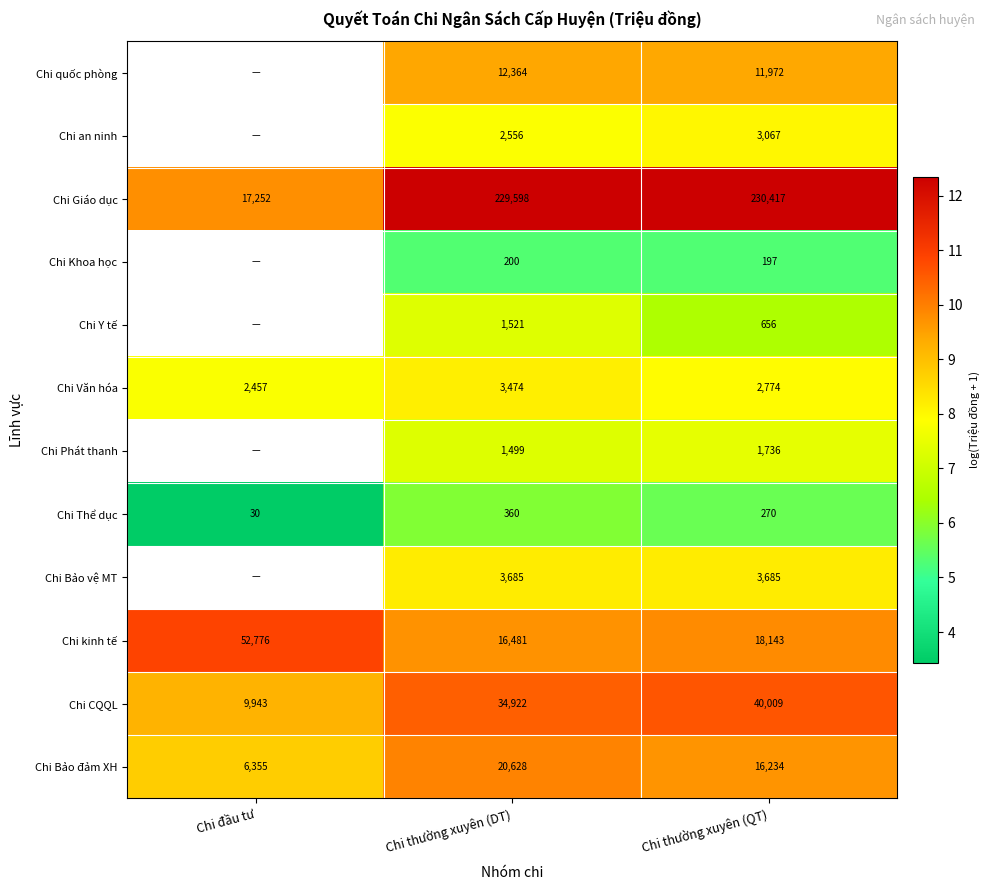

List the labels in order of Chi CQQL value, largest first.

Chi thường xuyên (QT), Chi thường xuyên (DT), Chi đầu tư